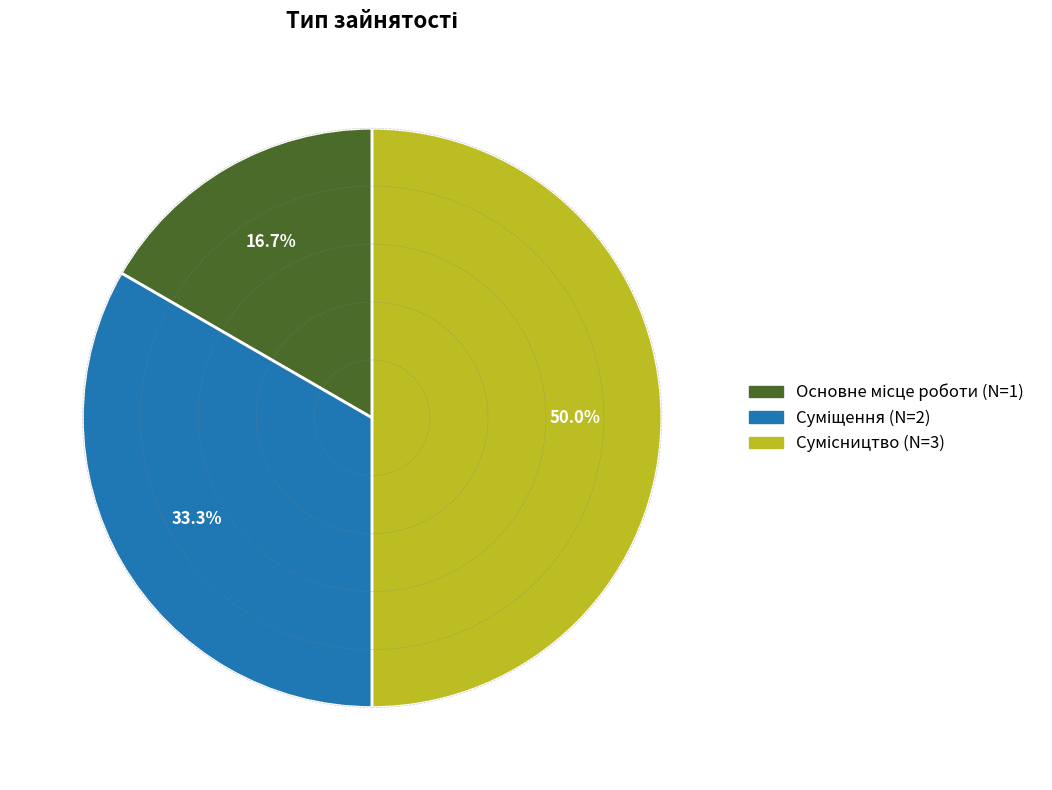

To the nearest percent, what portion does Сумісництво represent?

50%